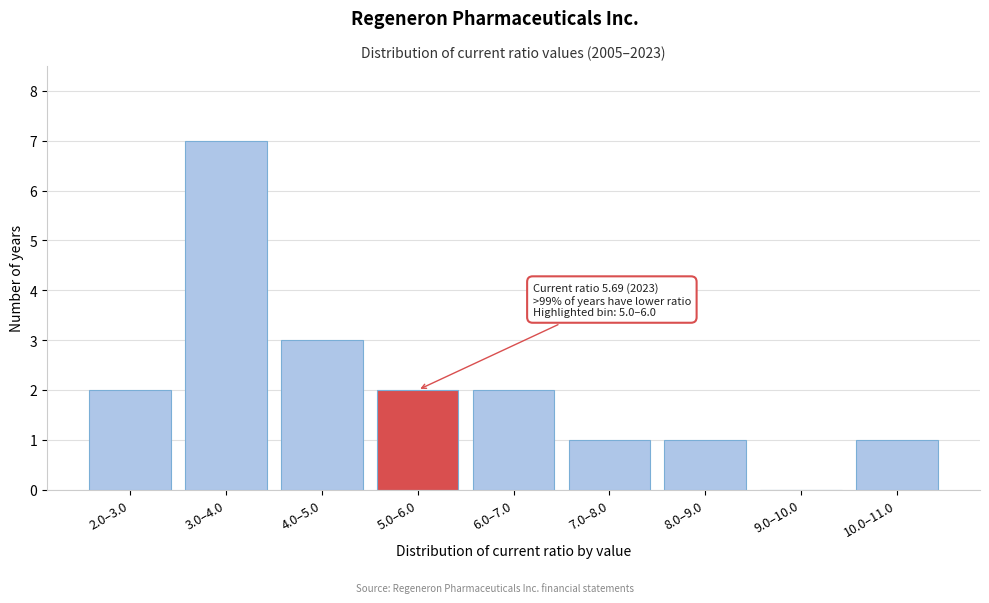

Reading right to left, what are all the values shown in this chart?

10.0–11.0=1	9.0–10.0=0	8.0–9.0=1	7.0–8.0=1	6.0–7.0=2	5.0–6.0=2	4.0–5.0=3	3.0–4.0=7	2.0–3.0=2